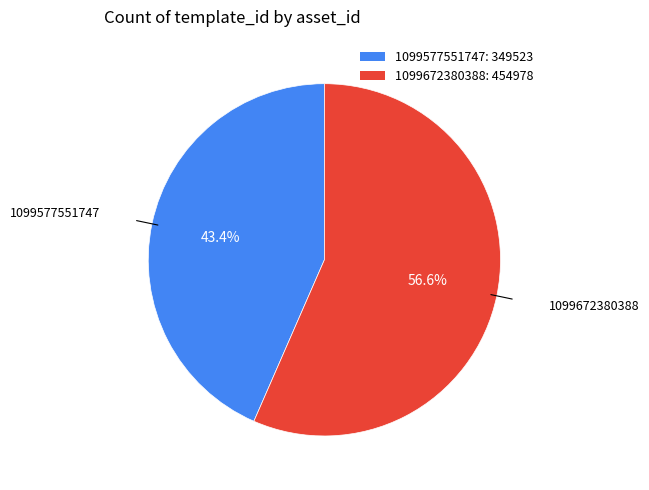

What is the ratio of the value at 1099672380388 to the value at 1099577551747?

1.3